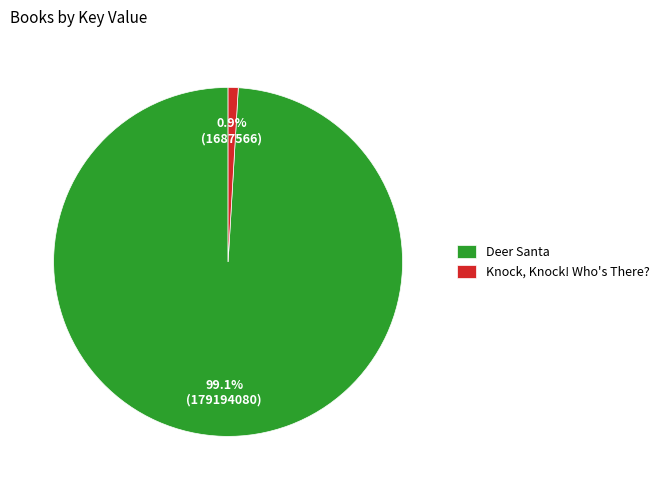

Which has a higher value, Deer Santa or Knock, Knock! Who's There??

Deer Santa